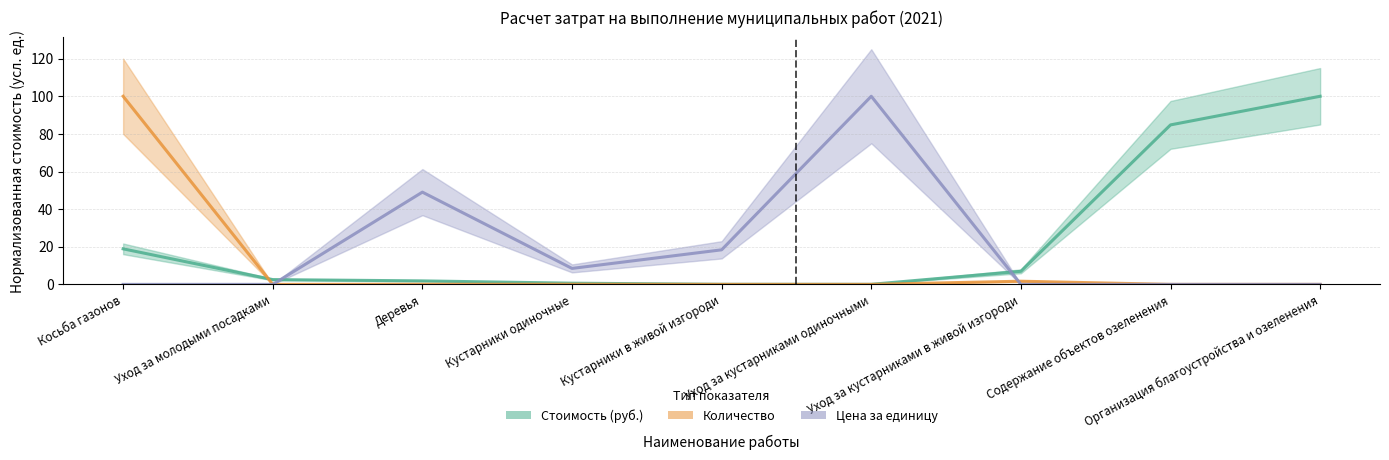

Which series has the widest spread of values?

Количество